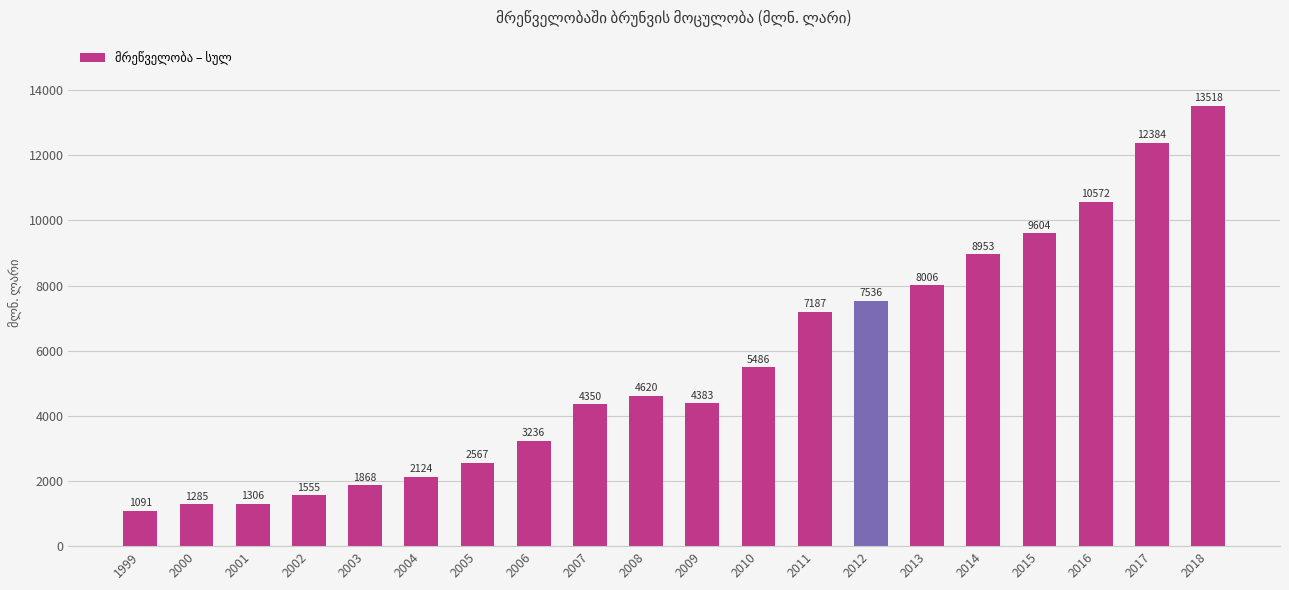

Approximately how many times larger is the value at 2007 compared to 2005?

1.7